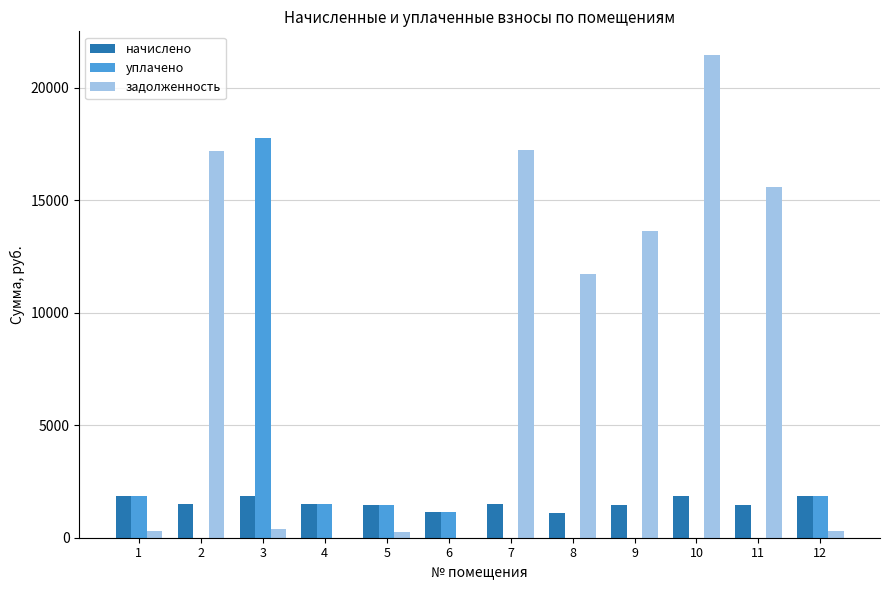

What is the highest value of the начислено series?

1868.3